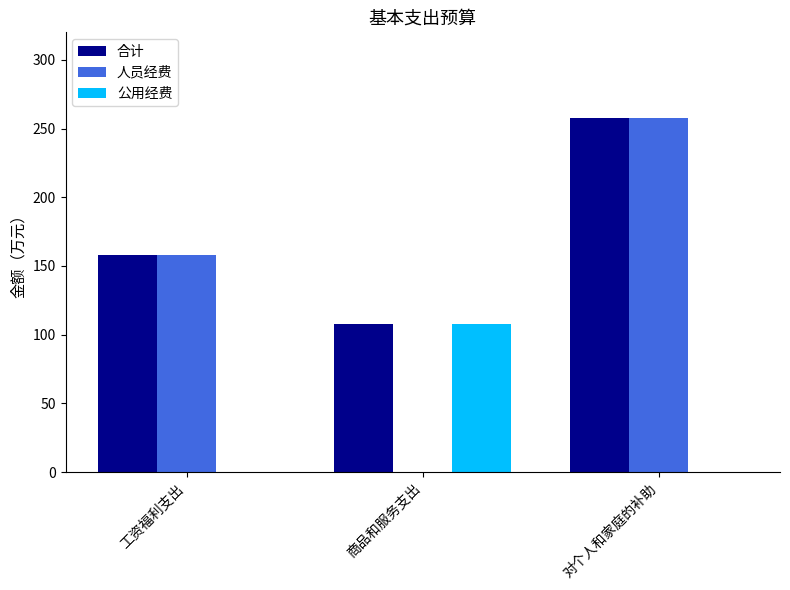

Which series changed the most between 商品和服务支出 and 对个人和家庭的补助?

人员经费